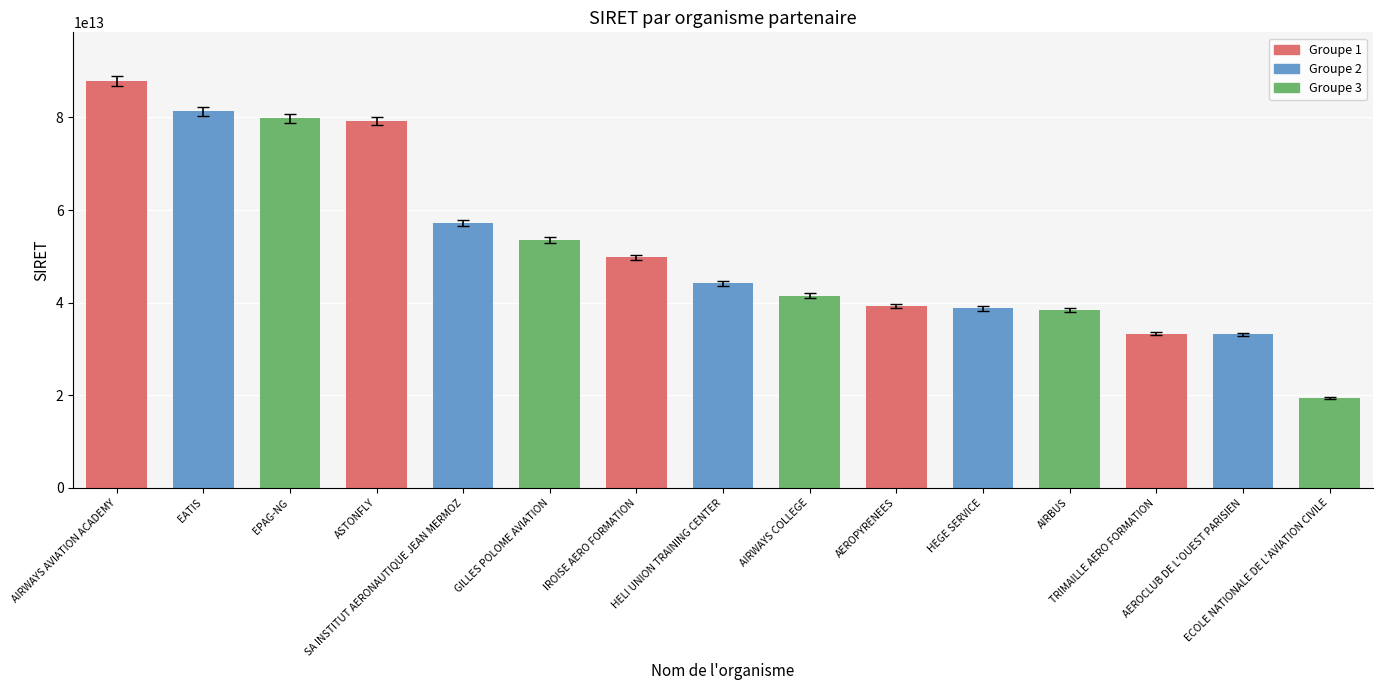

How many series are shown in this chart?

1